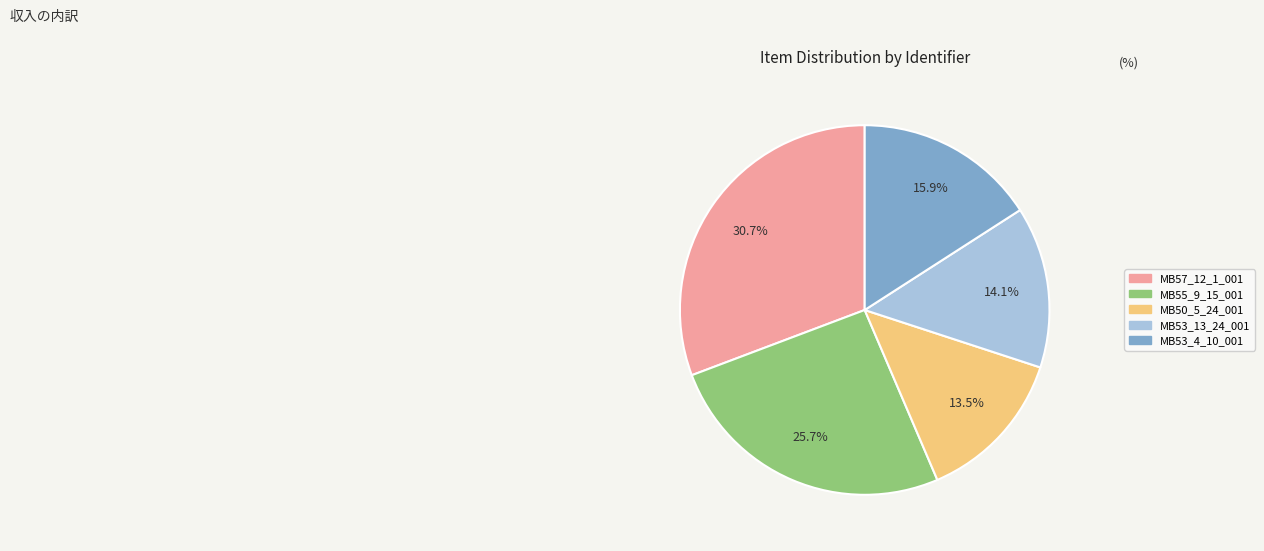

Which slice is the smallest?

MB50_5_24_001